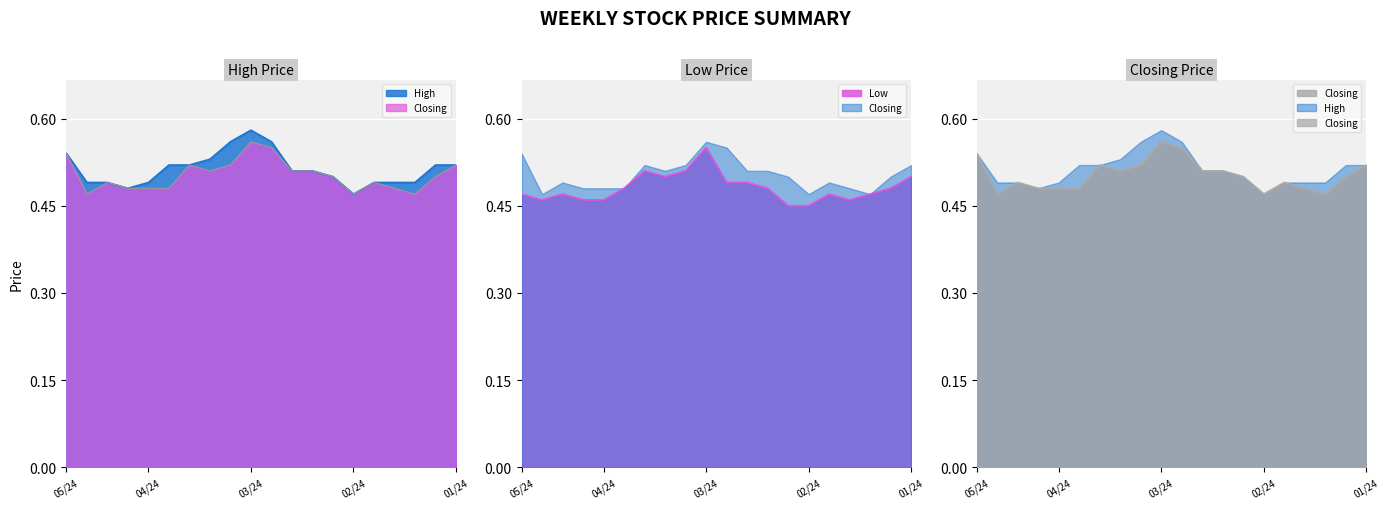

At how many categories does at least one series exceed 0?

20